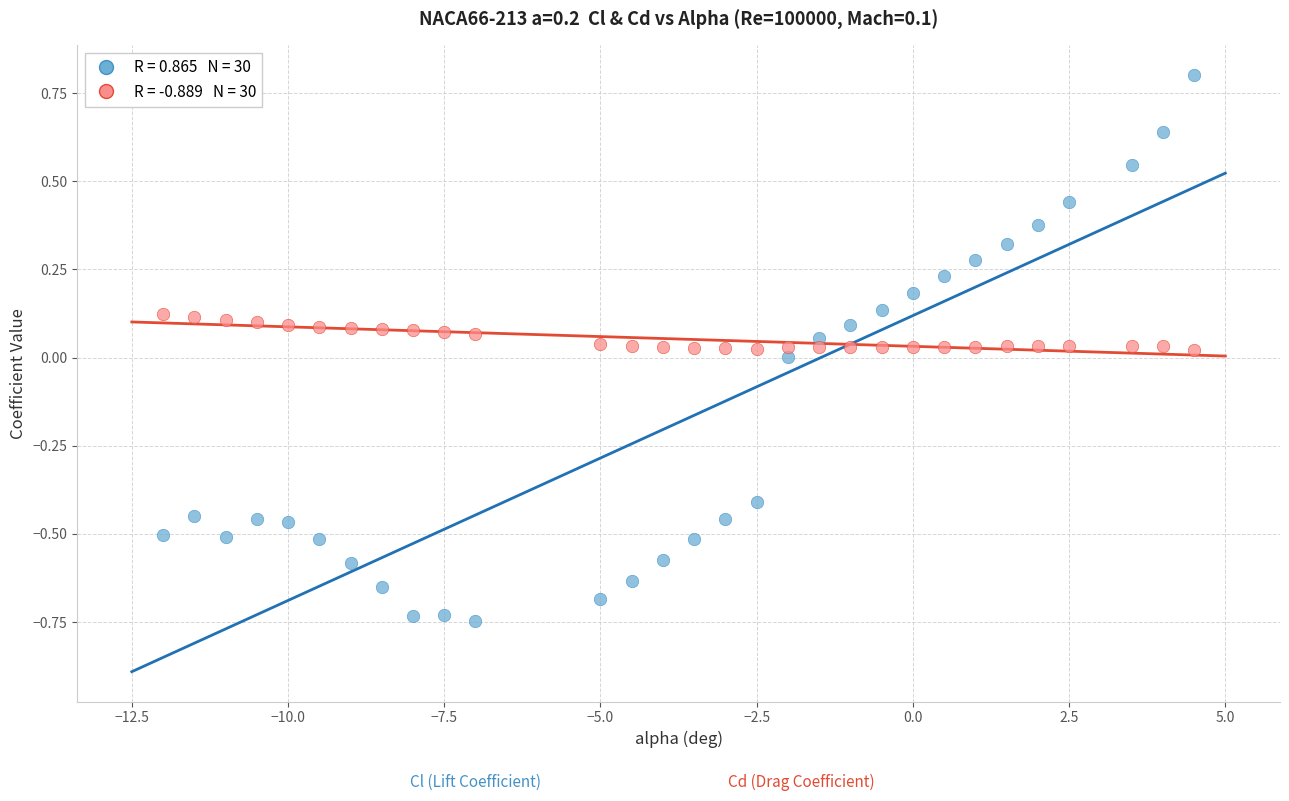

Across all data points, what is the range of Y values (max minus min)?

1.5